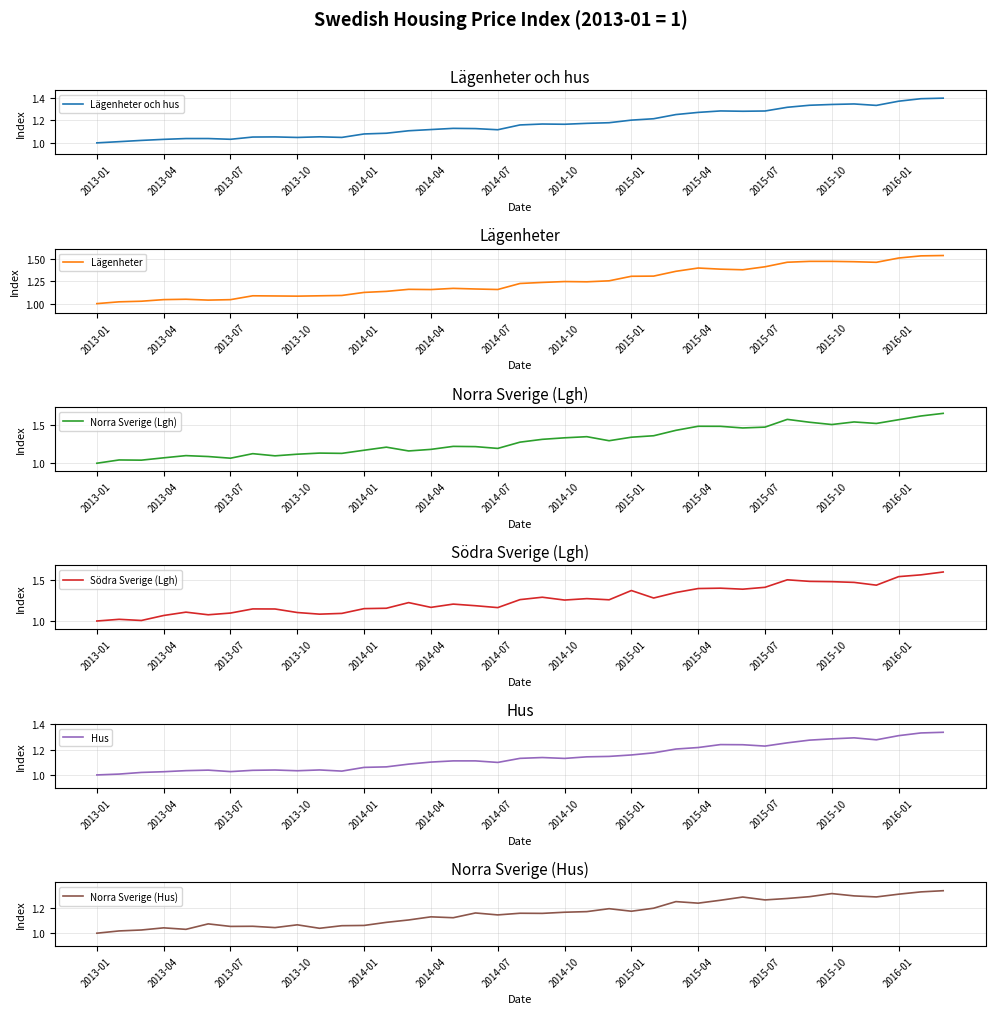

At which label does Lägenheter och hus reach its minimum?

2013-01